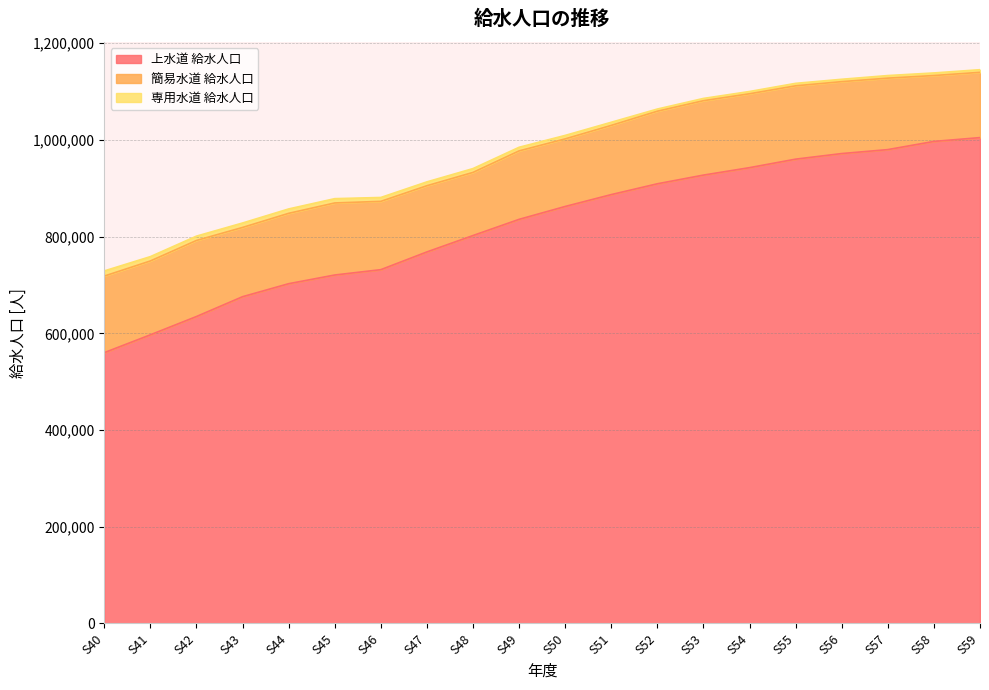

The 専用水道 給水人口 series shows 2198 at S48. True or false?

False